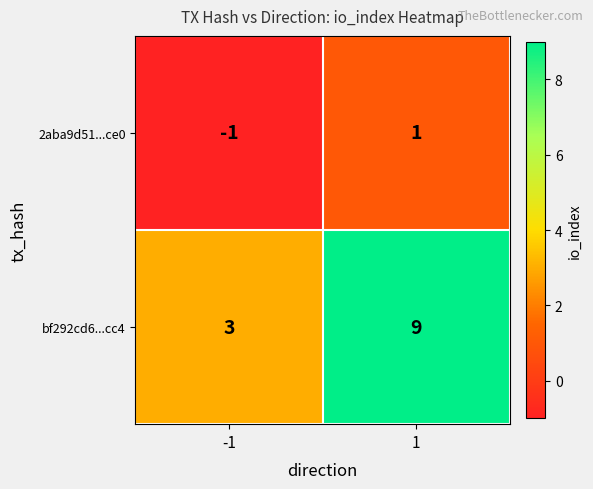

Read the bf292cd6...cc4 value at -1.

3